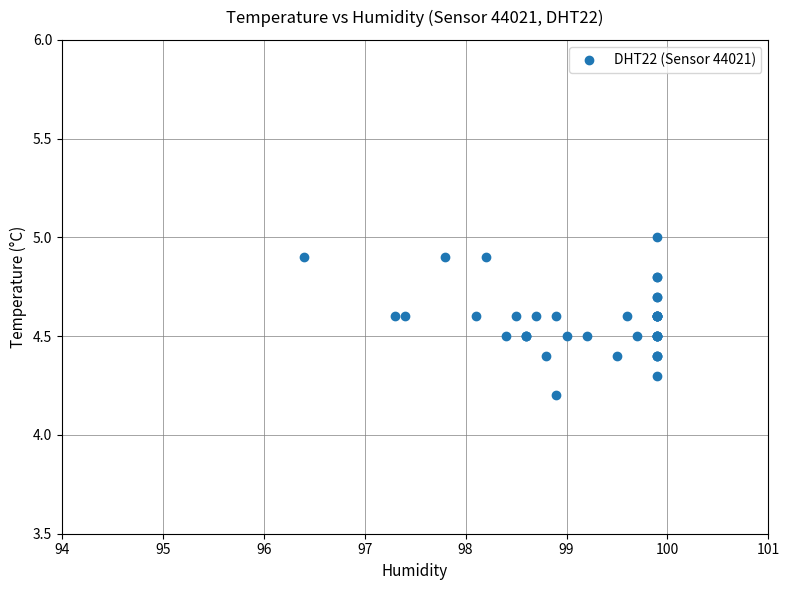

What Y value in the scatter plot is closest to 4?

4.2